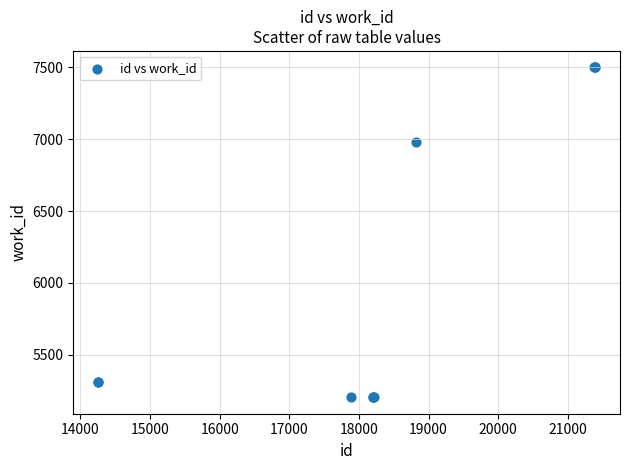

What Y value in the scatter plot is closest to 6352?

6982